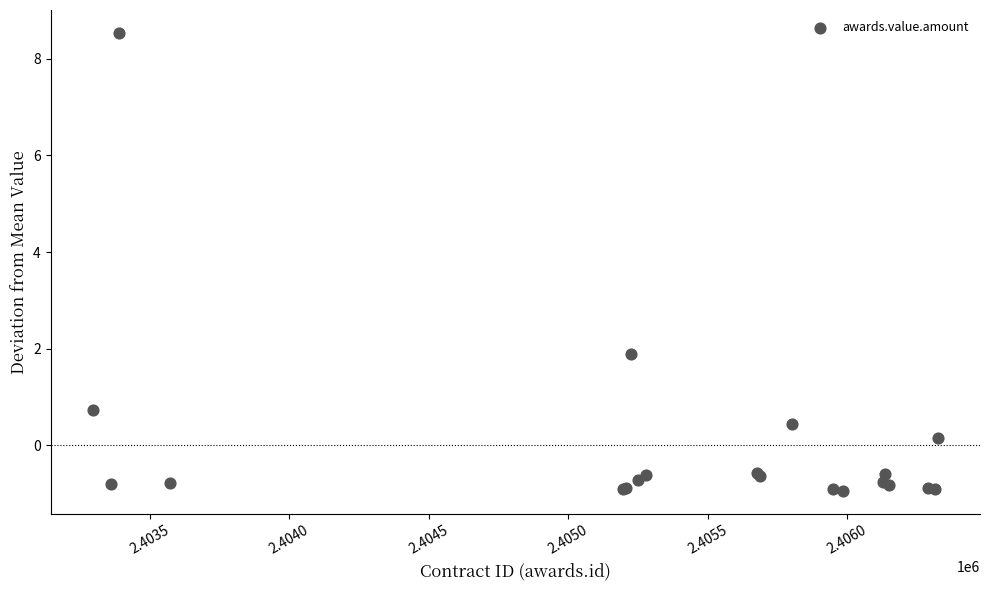

What Y value in the scatter plot is closest to 3?

1.9